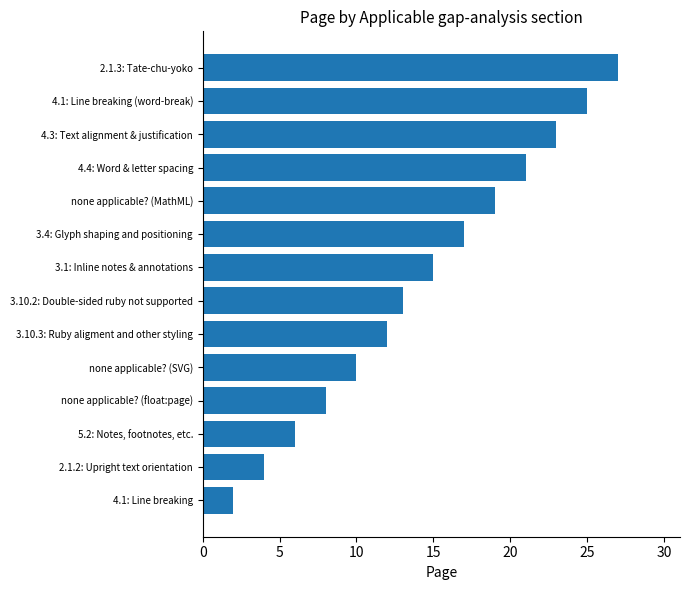

The value at 3.10.2: Double-sided ruby not supported is 19. True or false?

False